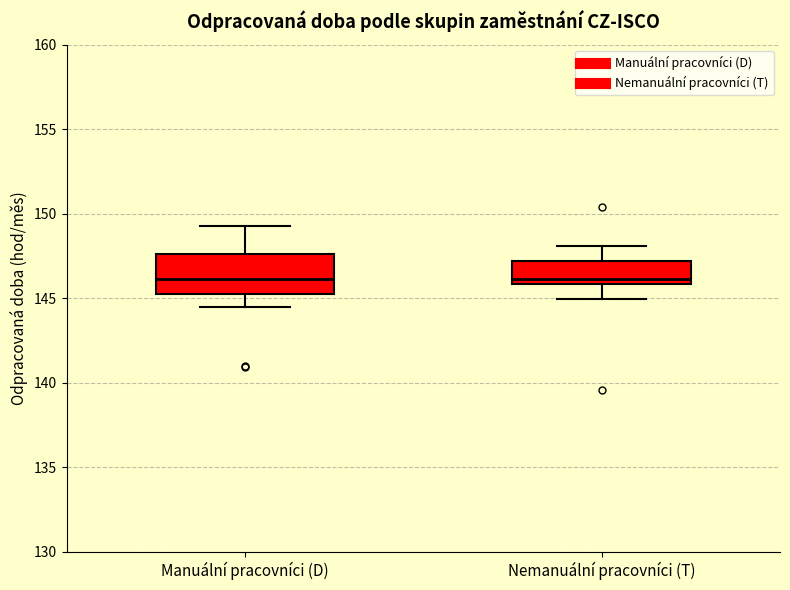

Reading left to right, transcribe this box plot: for each box, give where its median line is, the range the box spans, and where its two whiskers end, as read against the y-axis. The values are not printed on the chart, so give them approximately, as read against the axis.

Manuální pracovníci (D): median 146.0, box 145.5 to 147.5, whiskers 144.5 to 149.5
Nemanuální pracovníci (T): median 146.0 (just above the box's lower edge), box 146.0 to 147.0, whiskers 145.0 to 148.0